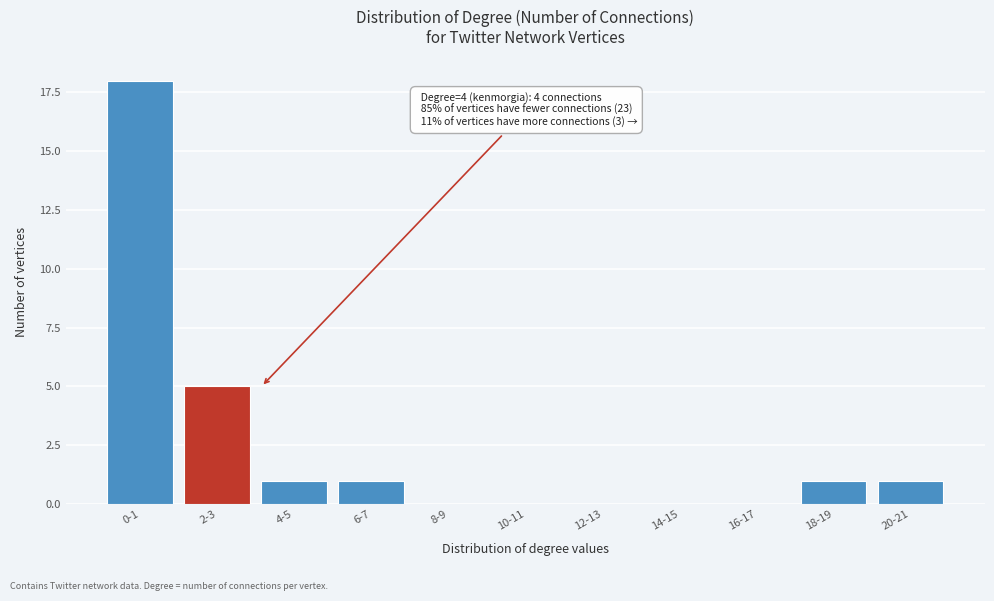

Reading left to right, what are all the values shown in this chart?

0-1=18	2-3=5	4-5=1	6-7=1	8-9=0	10-11=0	12-13=0	14-15=0	16-17=0	18-19=1	20-21=1